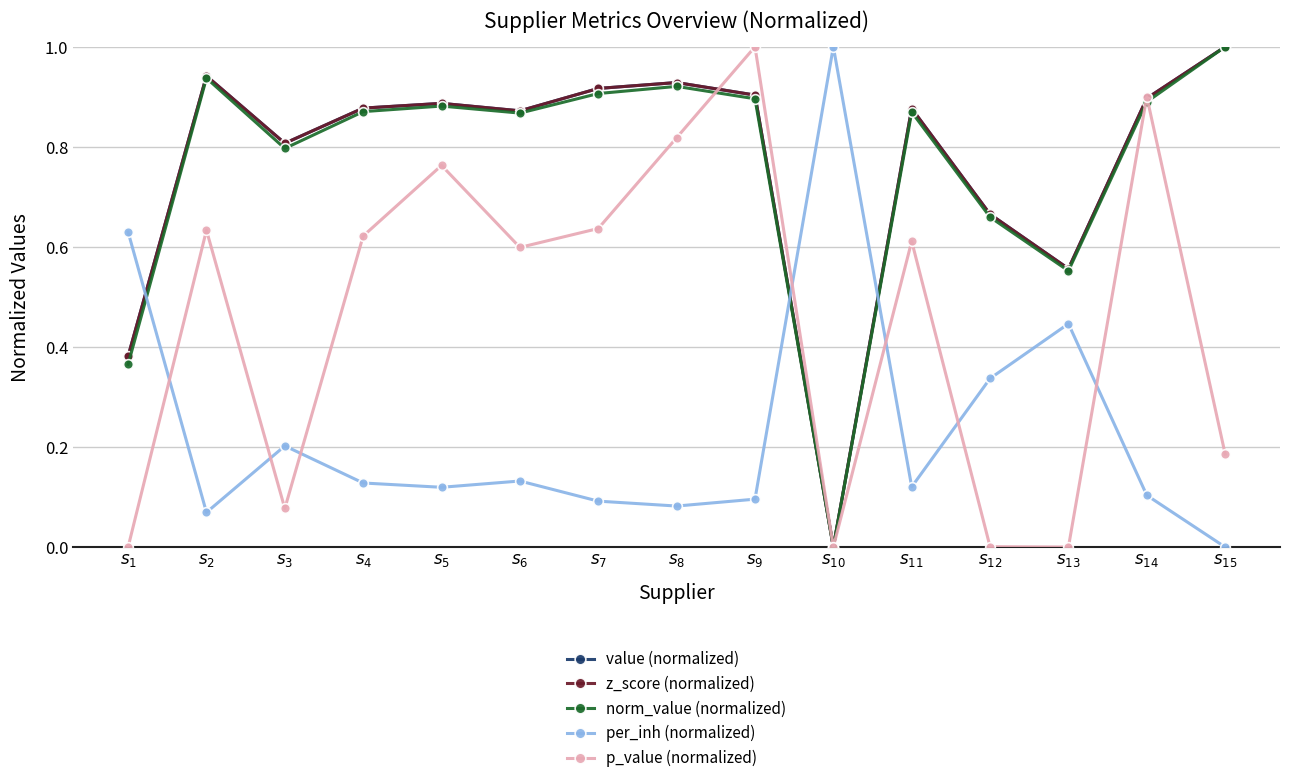

Which series changed the most between $s_{2}$ and $s_{12}$?

p_value (normalized)